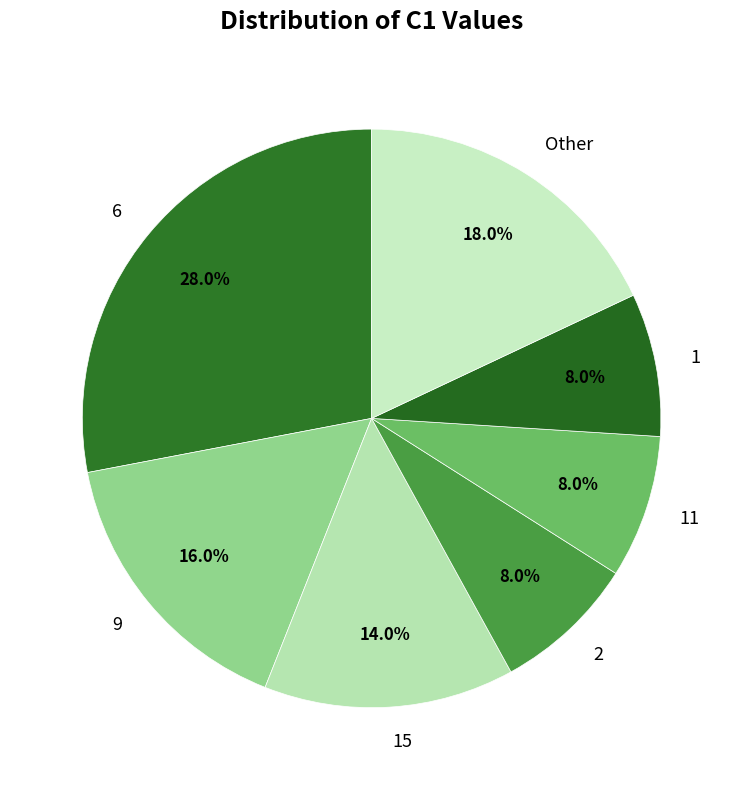

Between 15 and 1, which is larger?

15